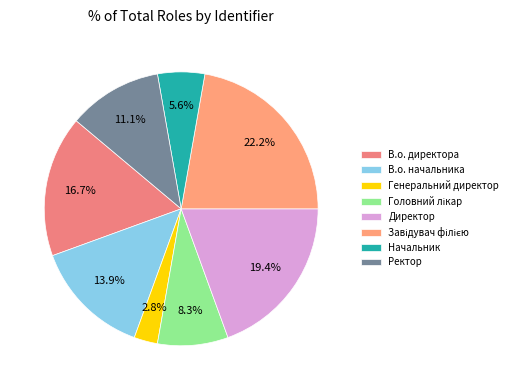

Is Начальник the majority of the pie?

No